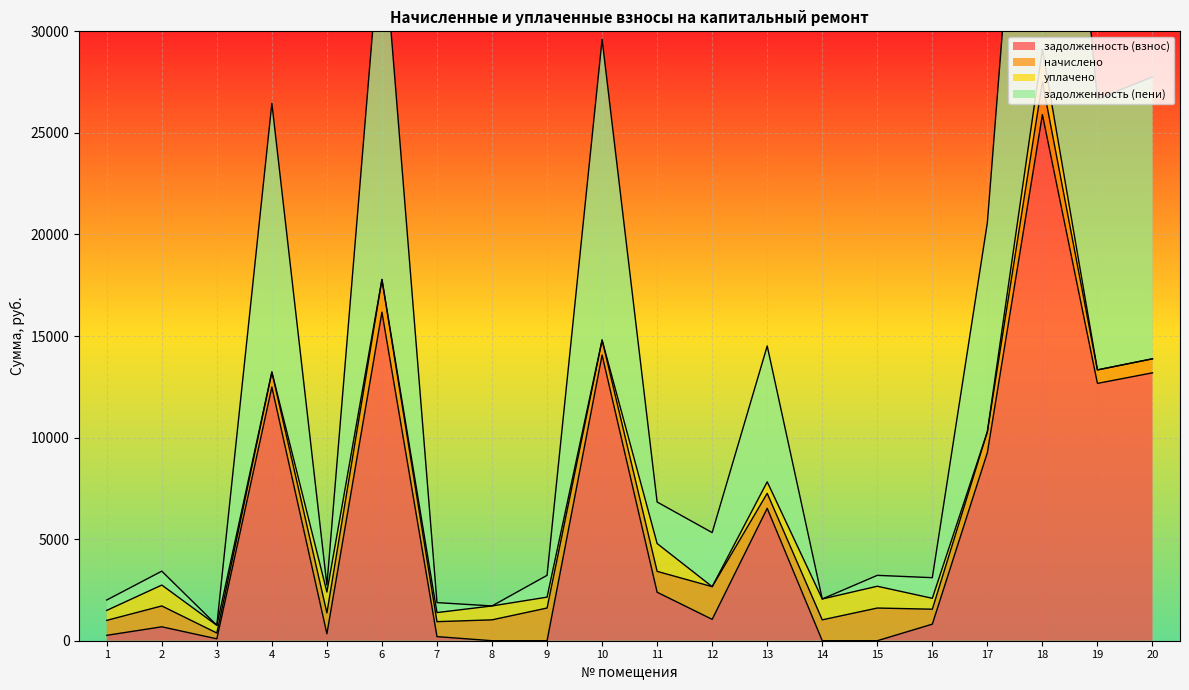

Where does the задолженность (взнос) series first go above 1052?

4